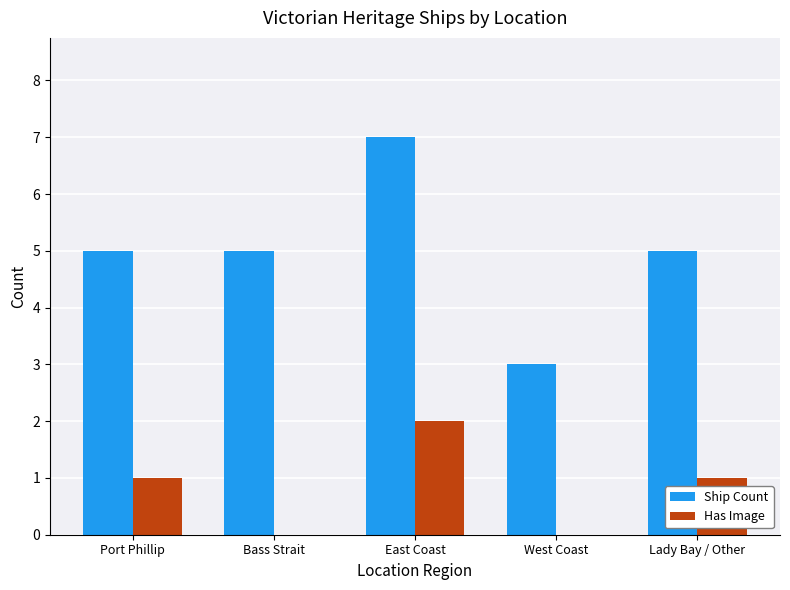

Is it true that Has Image equals 1 at Port Phillip?

True